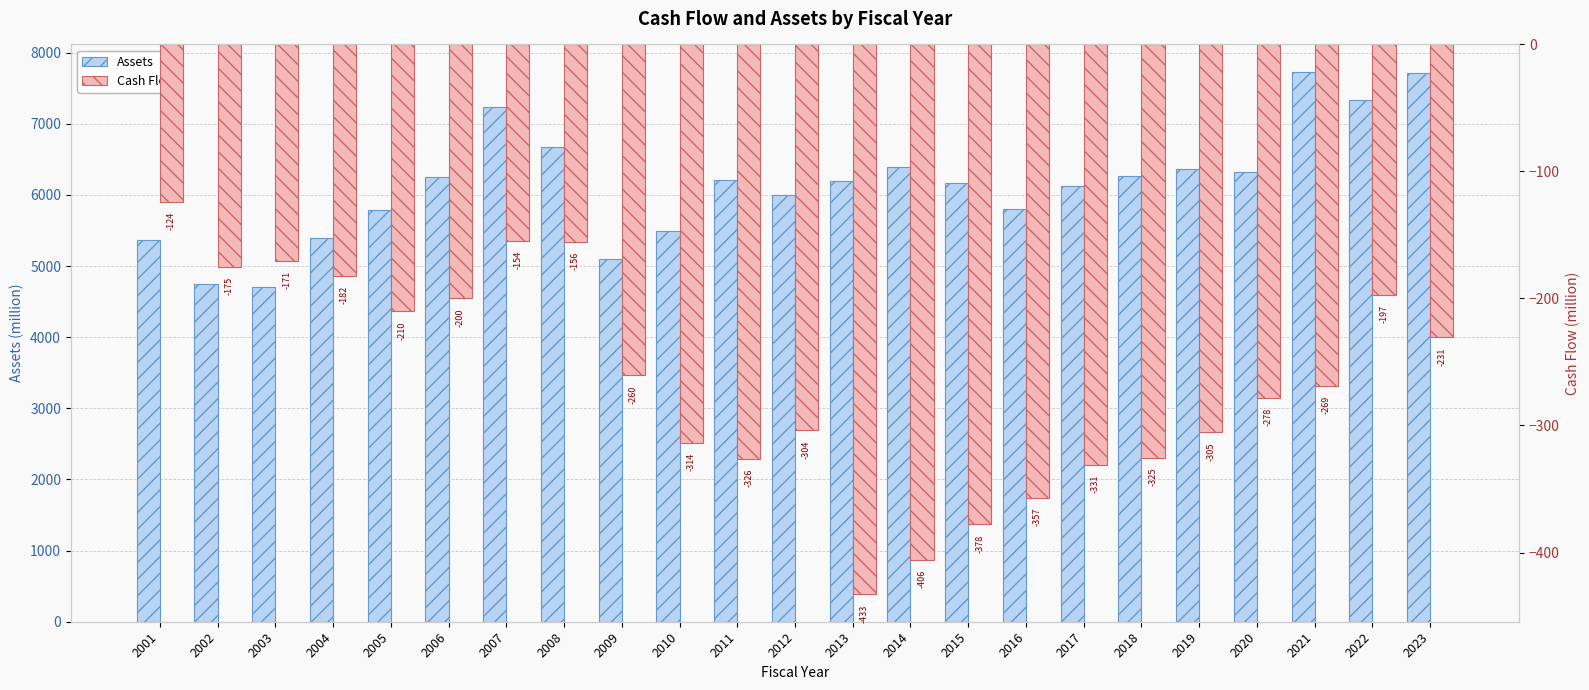

What is the value of the Assets bar at the 16th from the left?

5799.0